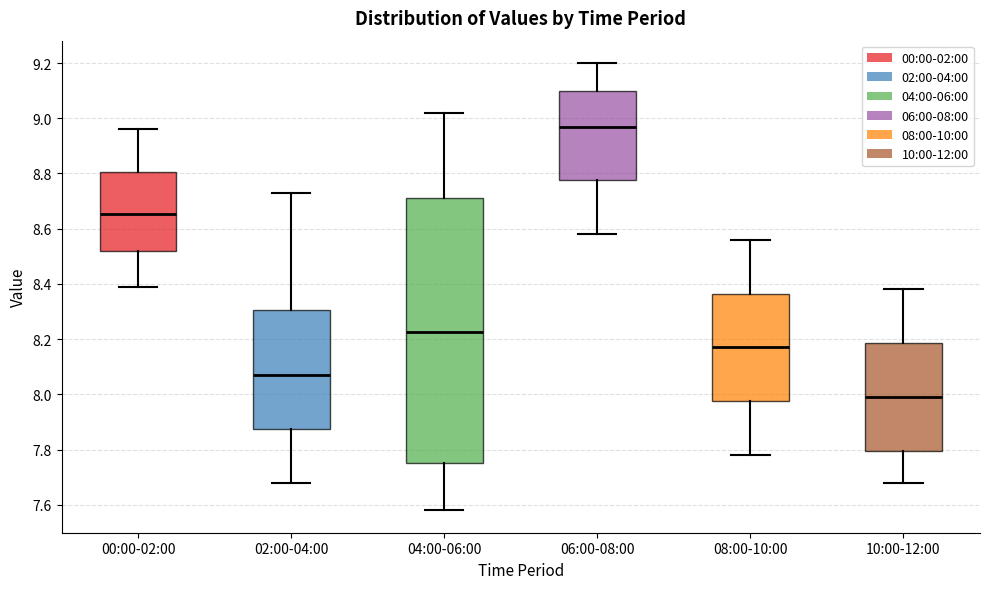

Where does the upper whisker of the box for 06:00-08:00 end on the y-axis? The values are not printed on the chart, so give them approximately, as read against the axis.

9.20